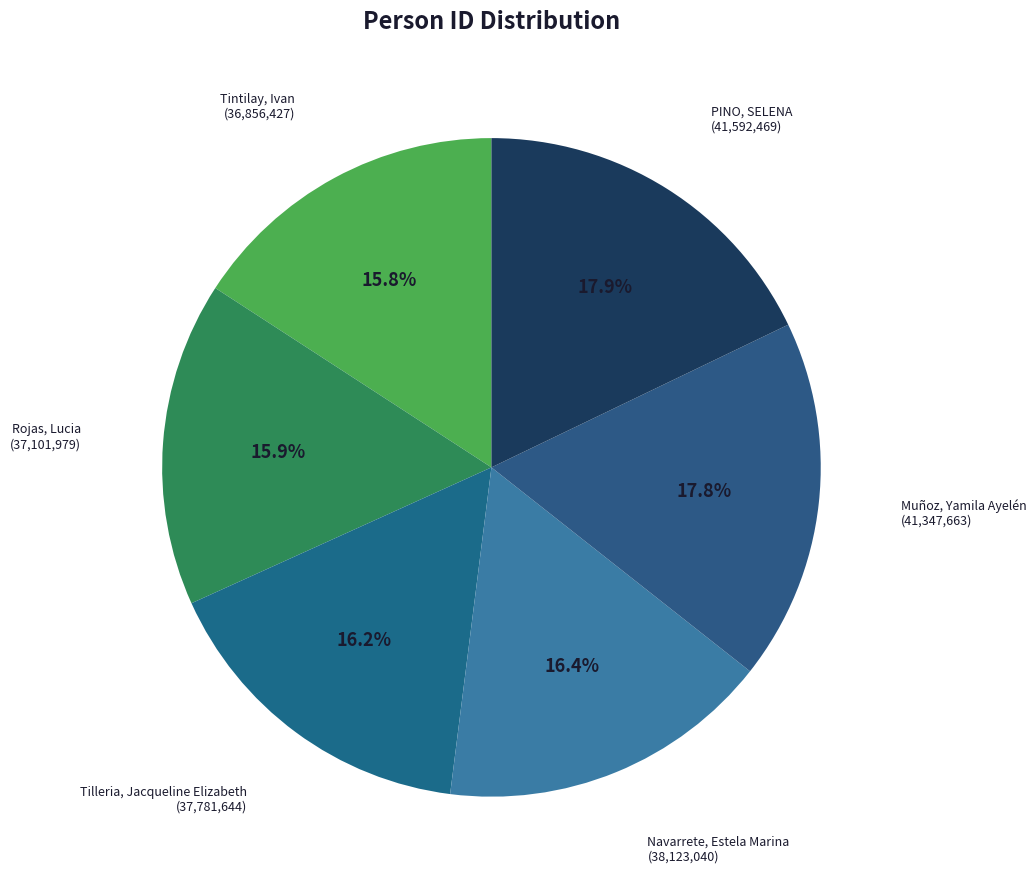

Combined, what portion of the pie is PINO, SELENA and Rojas, Lucia?

33.8%